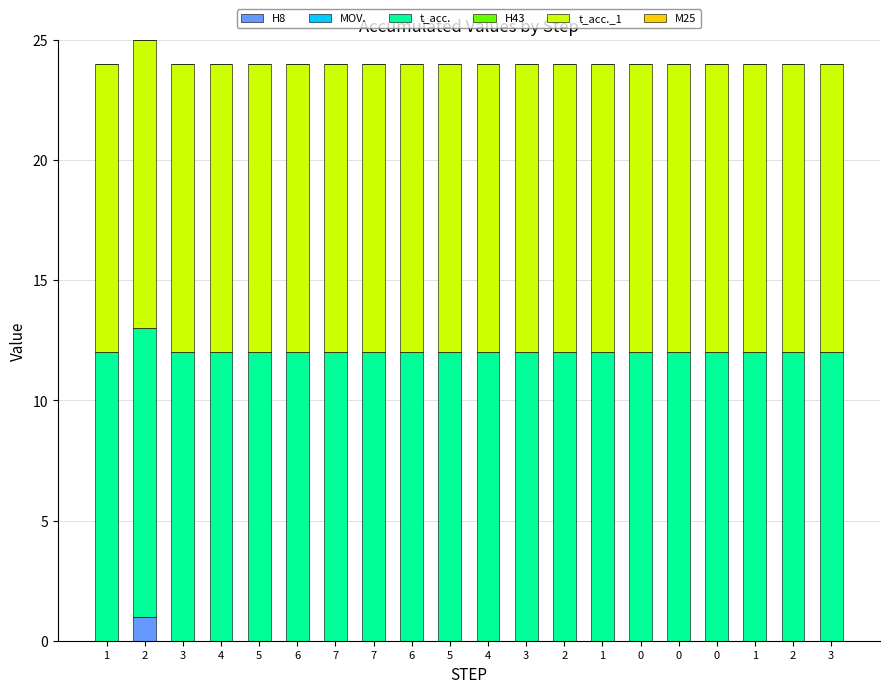

Are the bars horizontal?

No